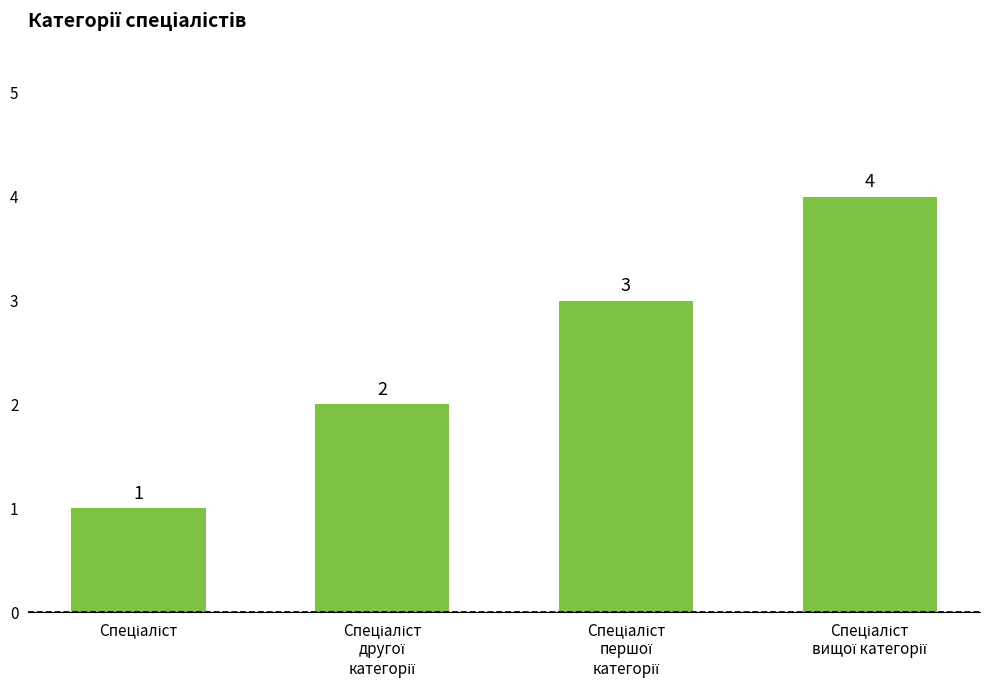

What is the maximum value shown in the chart?

4